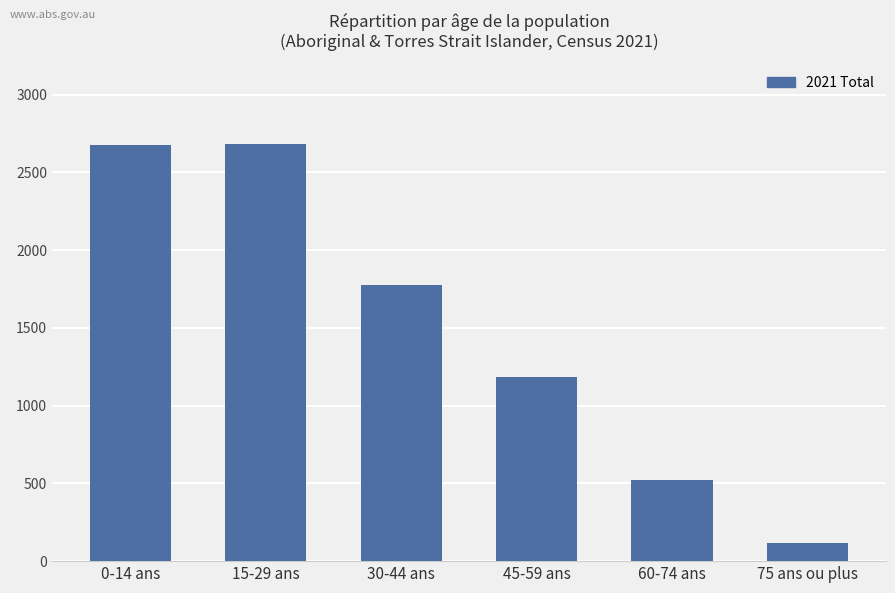

The chart shows a value of 2569 at 30-44 ans. True or false?

False